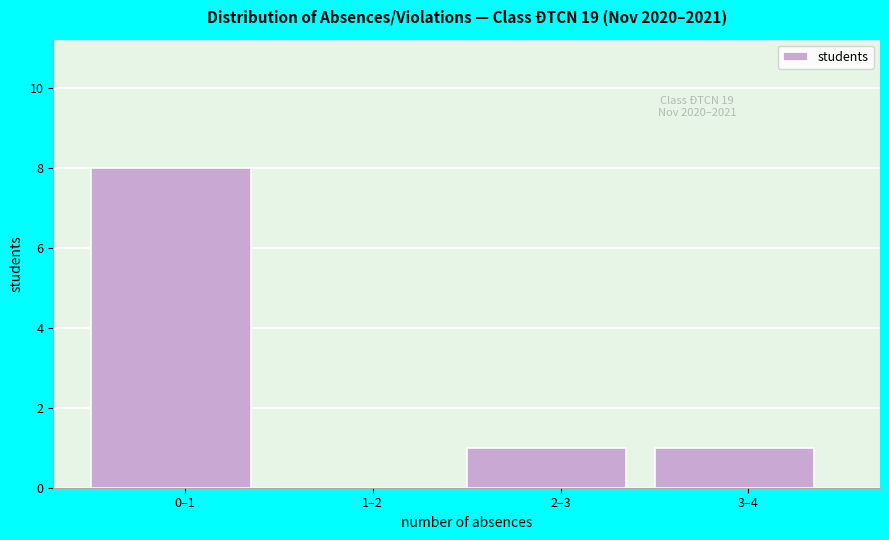

Reading left to right, transcribe all the data shown in this chart.

0–1=8	1–2=0	2–3=1	3–4=1